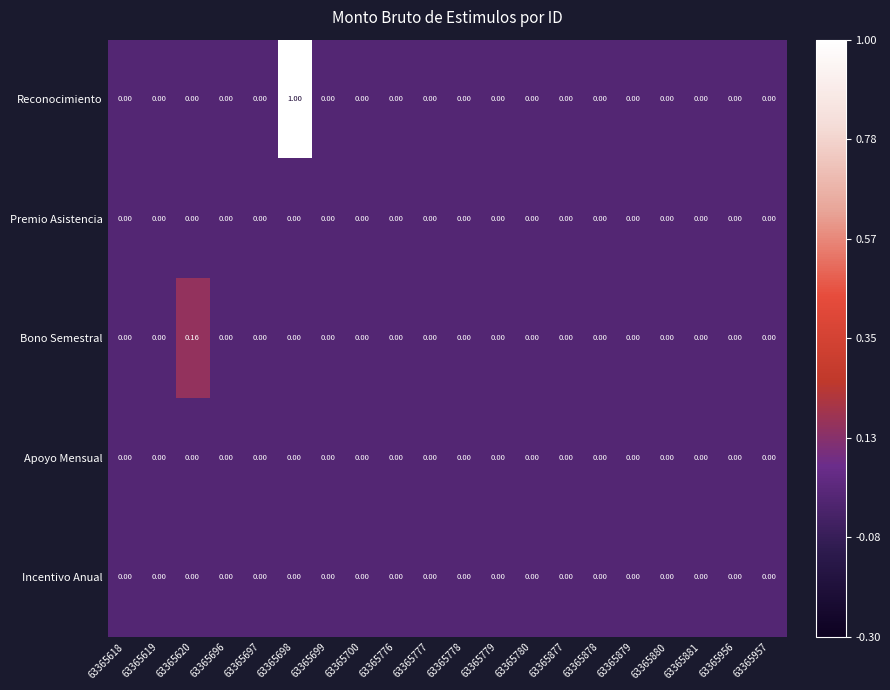

Which series has the largest range (max minus min)?

Reconocimiento